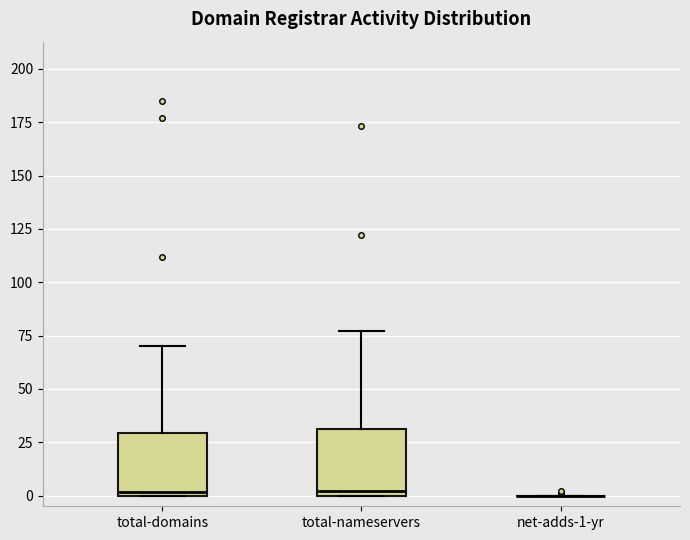

Reading left to right, read every box against the y-axis: the position of its median line, the range the box covers, and the ends of its whiskers. The values are not printed on the chart, so give them approximately, as read against the axis.

total-domains: median 0, box 0 to 30, whiskers 0 to 70
total-nameservers: median 0 (just above the box's lower edge), box 0 to 30, whiskers 0 to 75
net-adds-1-yr: box collapsed to a line at 0, whiskers 0 to 0